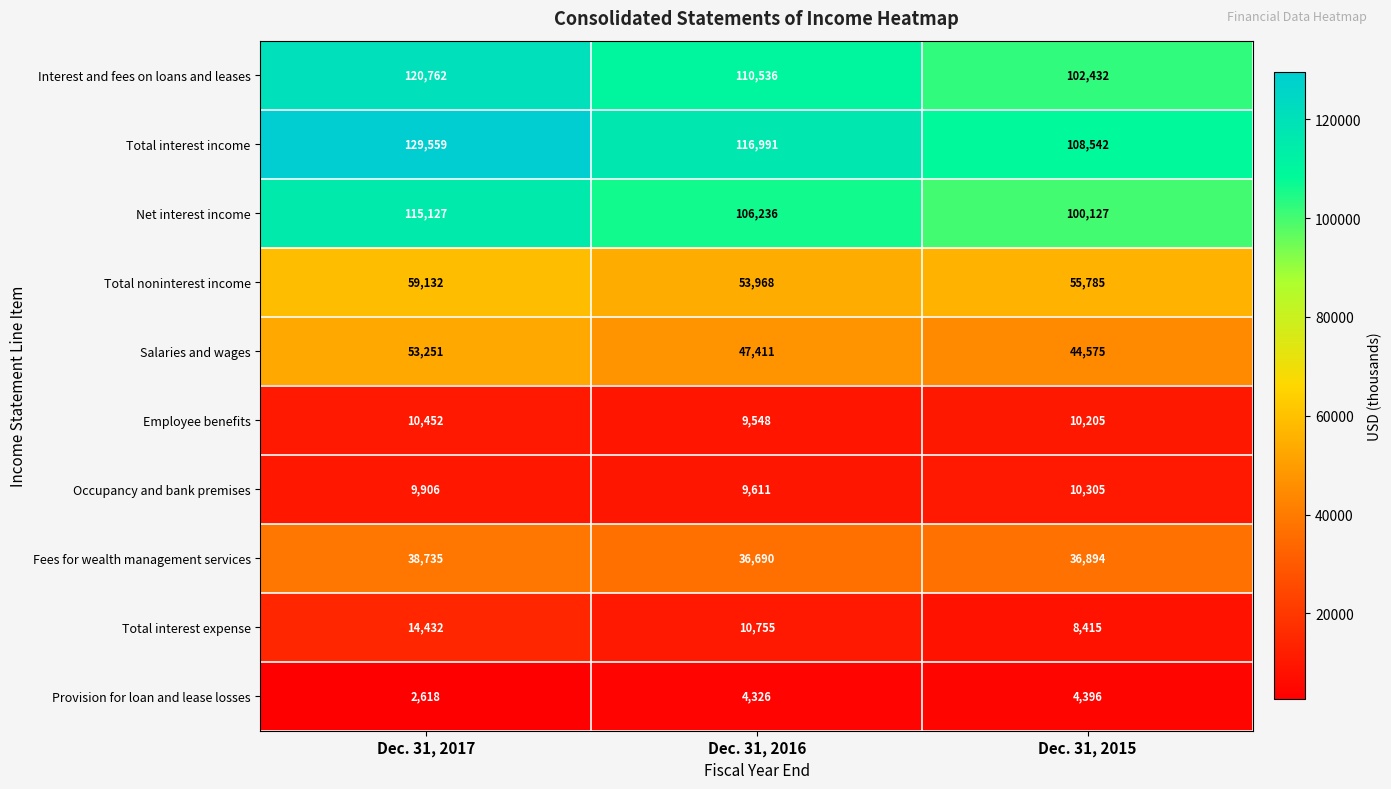

What is the sum of the Occupancy and bank premises values at Dec. 31, 2016 and Dec. 31, 2017?

19517